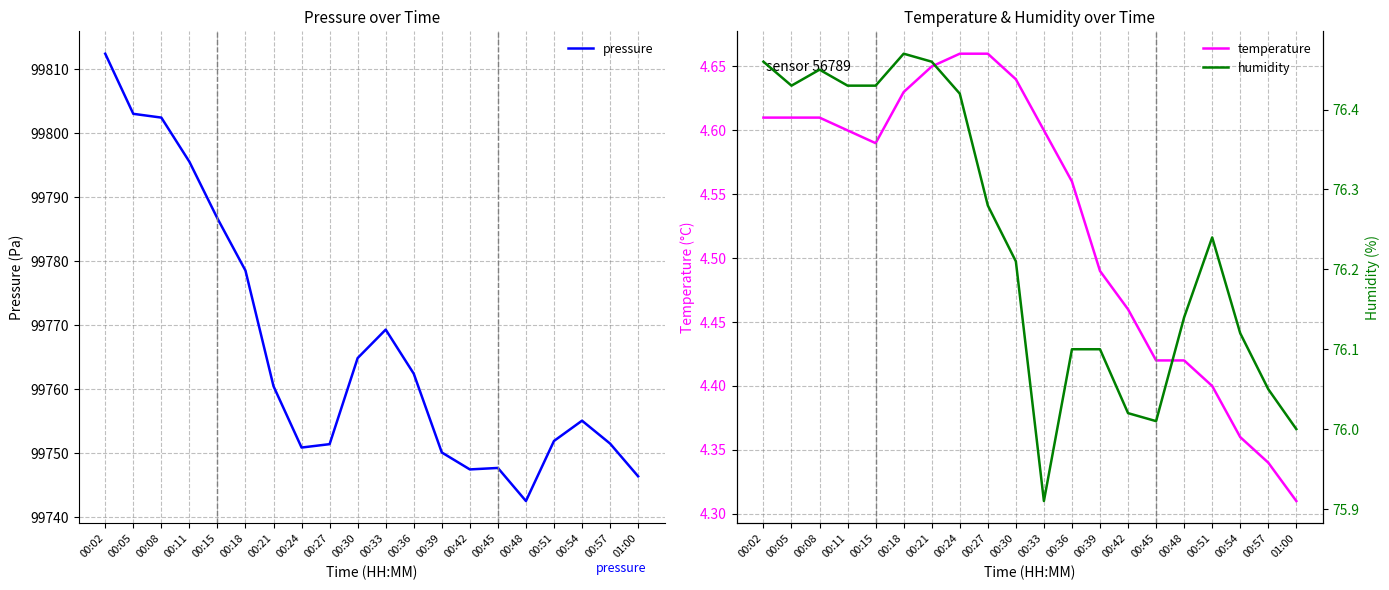

At which label is humidity closest to 76?

01:00